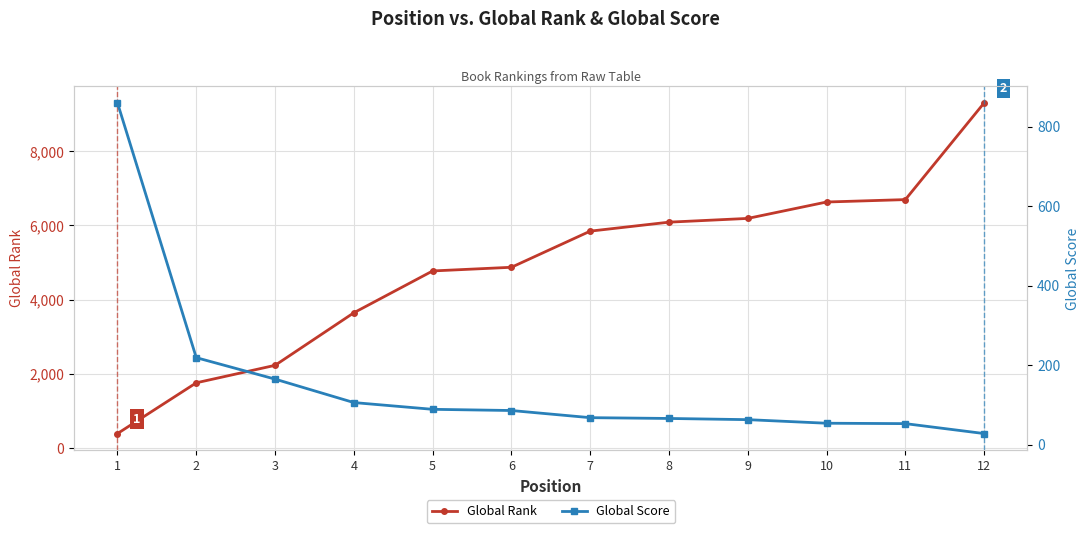

What is the minimum value shown in the chart?

28